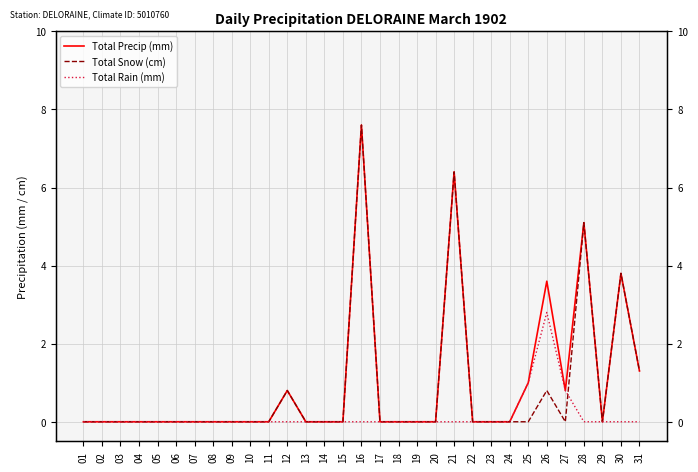

What is the sum of all Total Snow (cm) values?

25.8